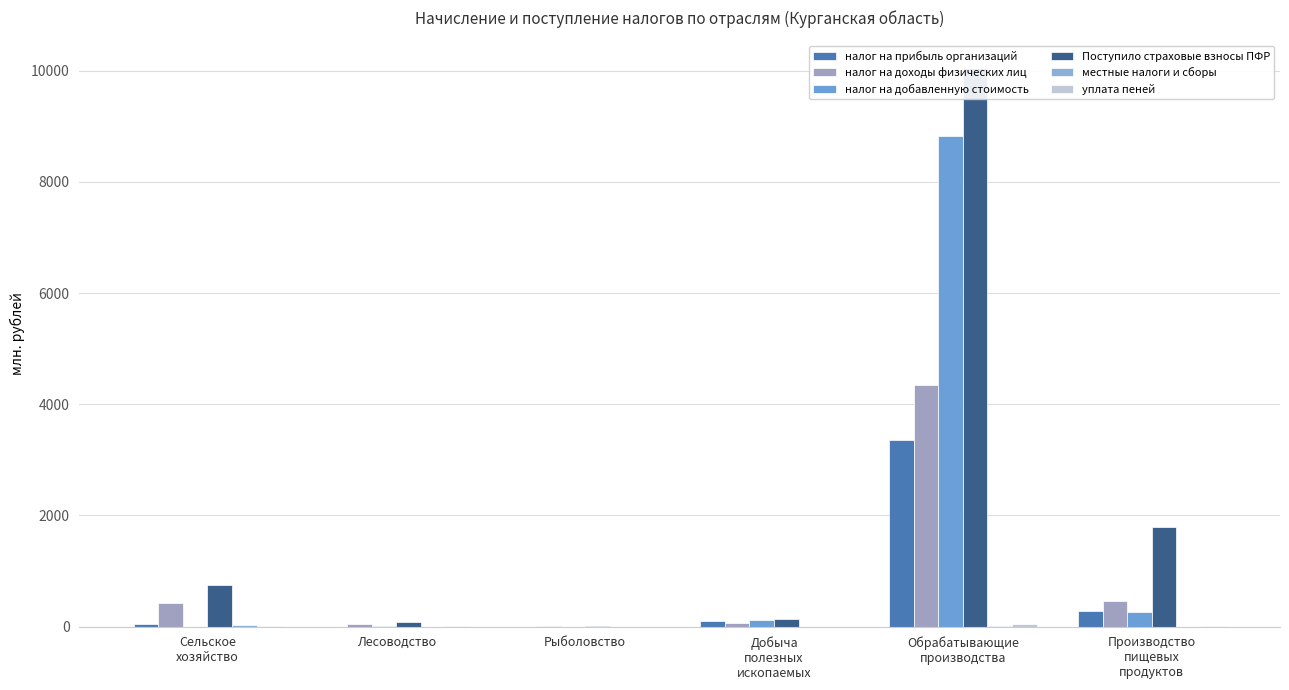

What is the difference between the maximum and minimum values in the налог на добавленную стоимость series?

8817.3